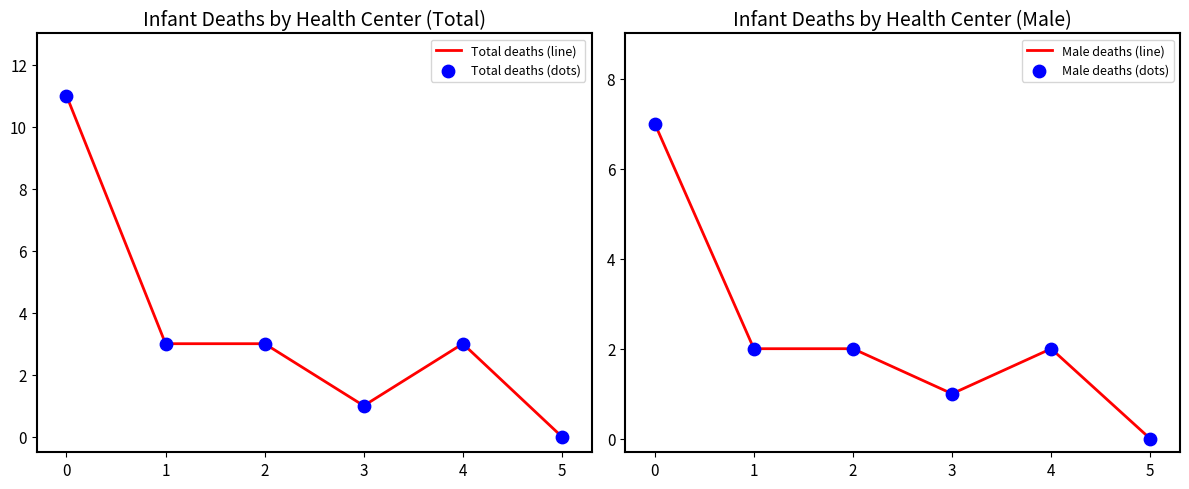

Which series contains the highest Y value?

Total deaths (line)